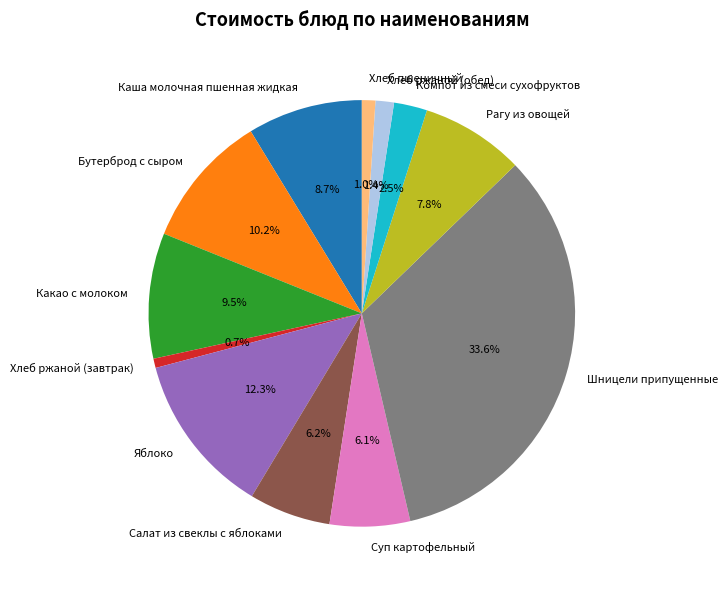

Which category has the biggest portion of the pie?

Шницели припущенные